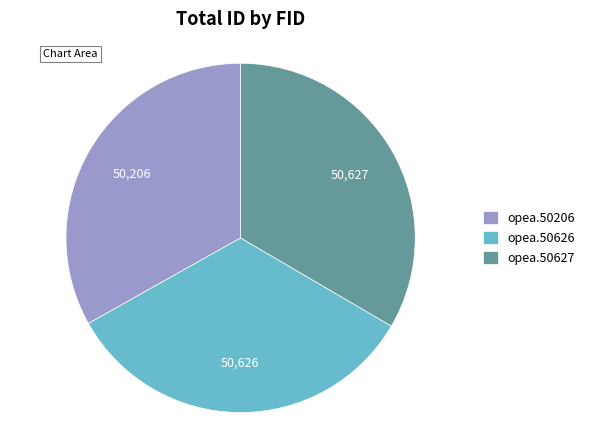

Combined, do opea.50206 and opea.50626 account for over 50%?

Yes